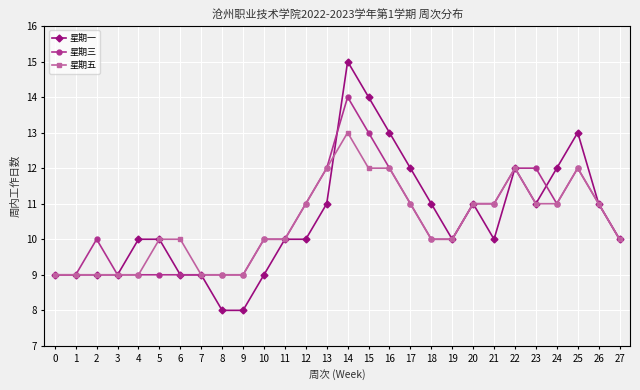

What is the average value of the 星期五 series?

10